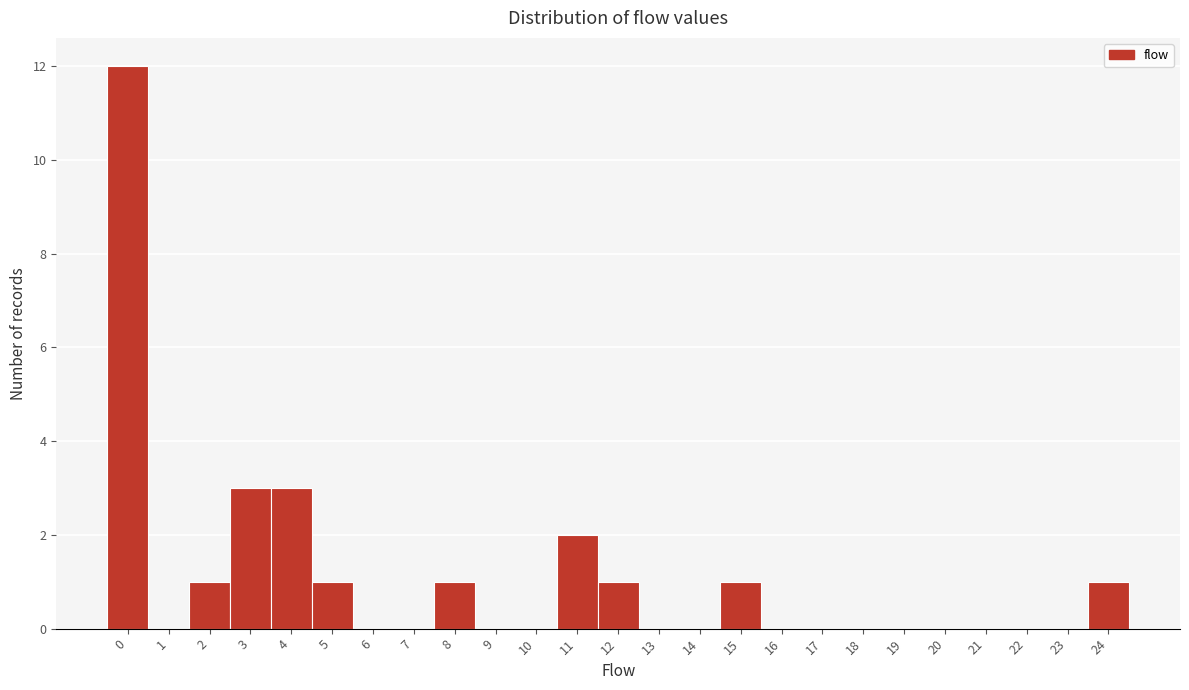

Reading left to right, transcribe this chart: for each bar, give the range it covers on the x-axis and its height. The values are not printed on the chart, so give them approximately, as read against the axis.

-0.5 to 0.5: 12
0.5 to 1.5: 0
1.5 to 2.5: 1
2.5 to 3.5: 3
3.5 to 4.5: 3
4.5 to 5.5: 1
5.5 to 6.5: 0
6.5 to 7.5: 0
7.5 to 8.5: 1
8.5 to 9.5: 0
9.5 to 10.5: 0
10.5 to 11.5: 2
11.5 to 12.5: 1
12.5 to 13.5: 0
13.5 to 14.5: 0
14.5 to 15.5: 1
15.5 to 16.5: 0
16.5 to 17.5: 0
17.5 to 18.5: 0
18.5 to 19.5: 0
19.5 to 20.5: 0
20.5 to 21.5: 0
21.5 to 22.5: 0
22.5 to 23.5: 0
23.5 to 24.5: 1